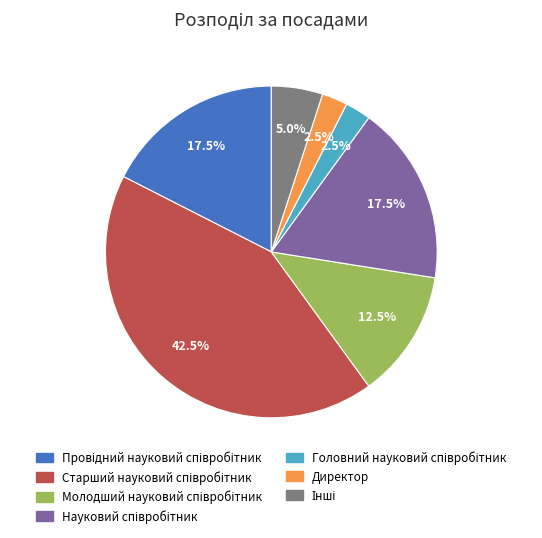

Is there any slice that represents more than half of the pie?

No